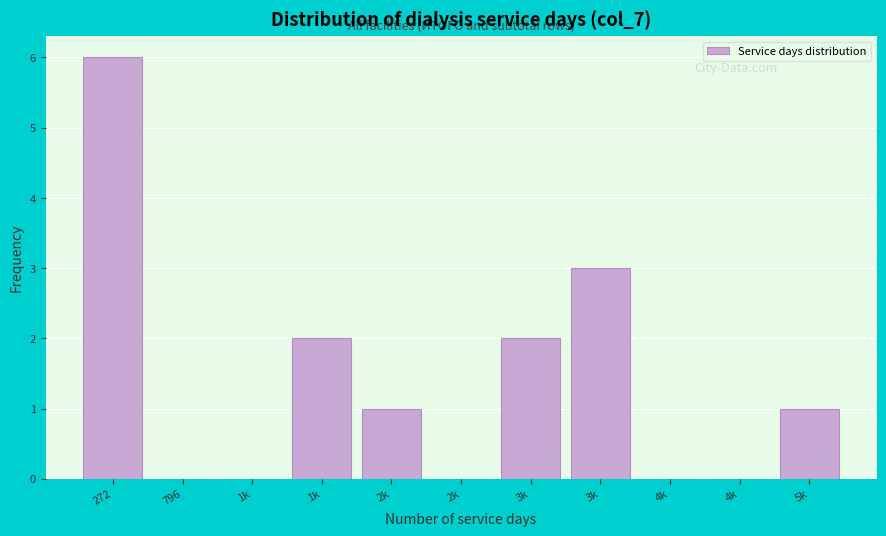

How many data points does each series have?

11